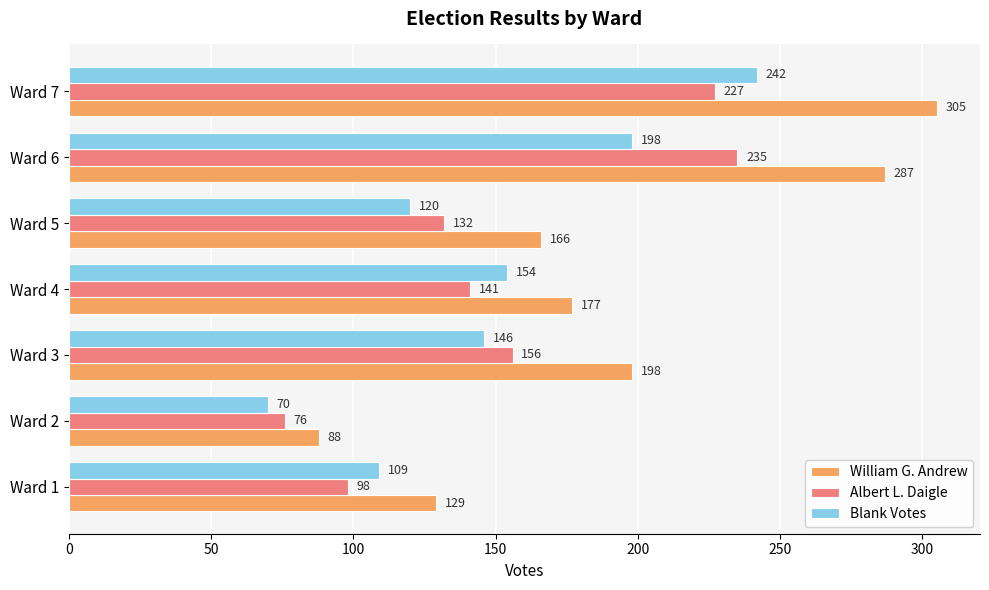

List the series in order of their peak value, highest first.

William G. Andrew, Blank Votes, Albert L. Daigle